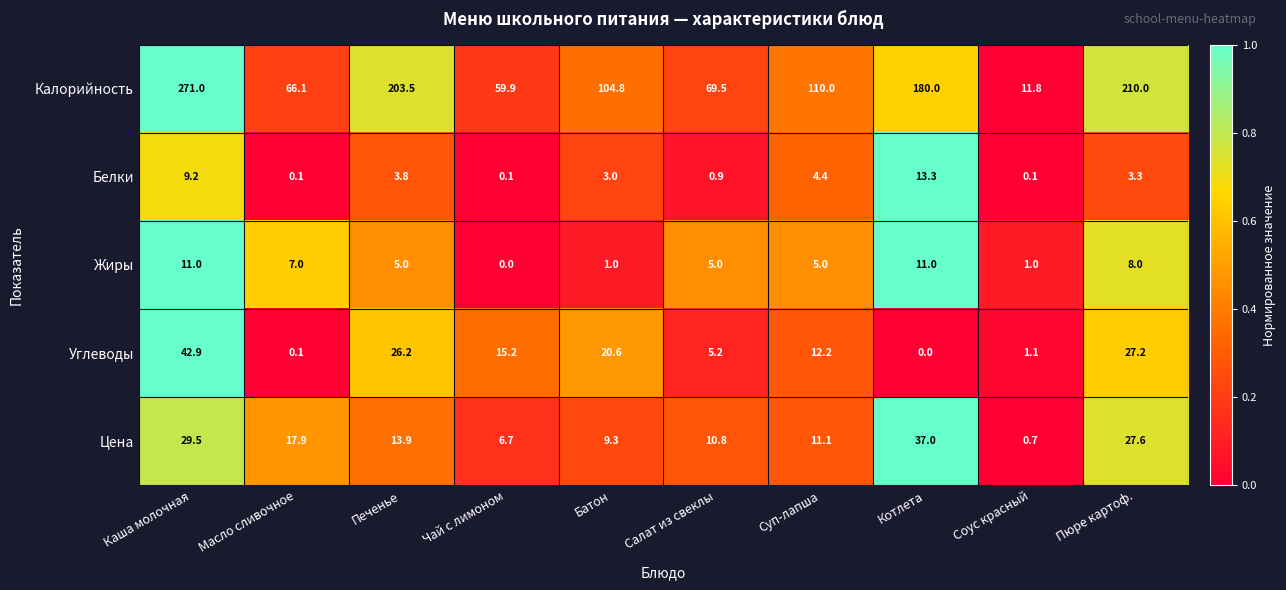

At which category is the sum across all series the highest?

Каша молочная